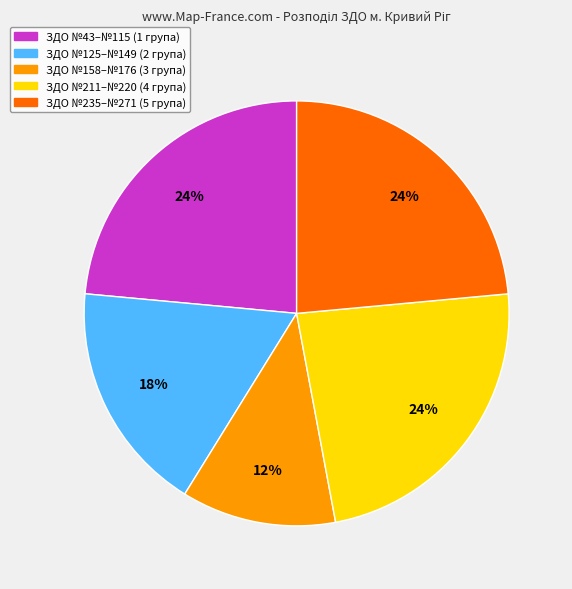

Is there any slice that represents more than half of the pie?

No